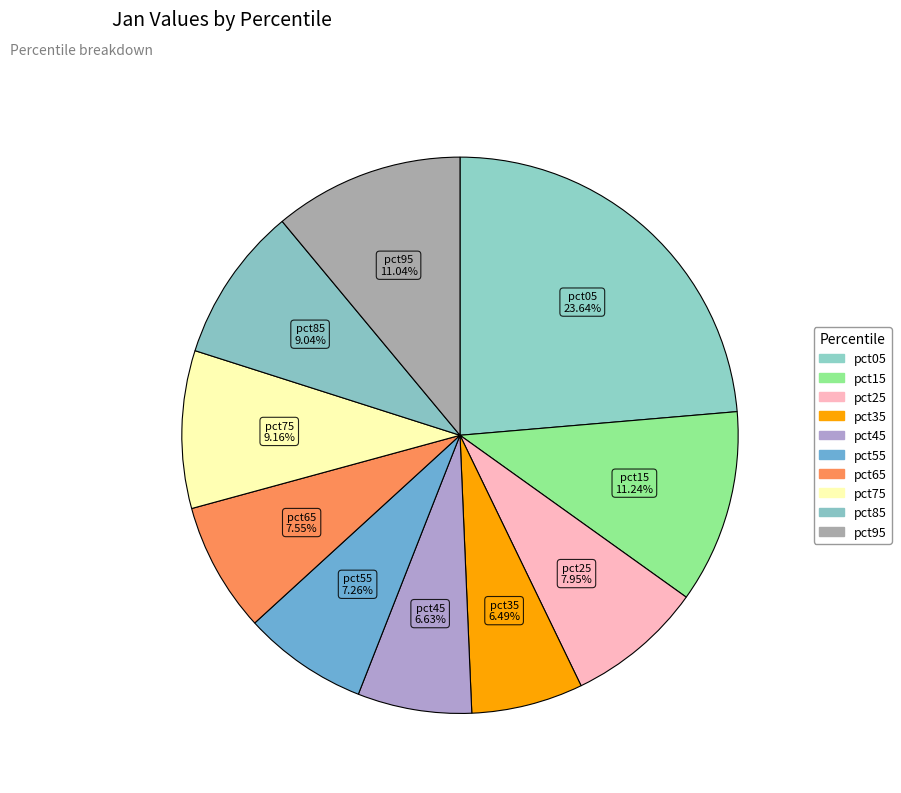

How many segments does this pie chart have?

10